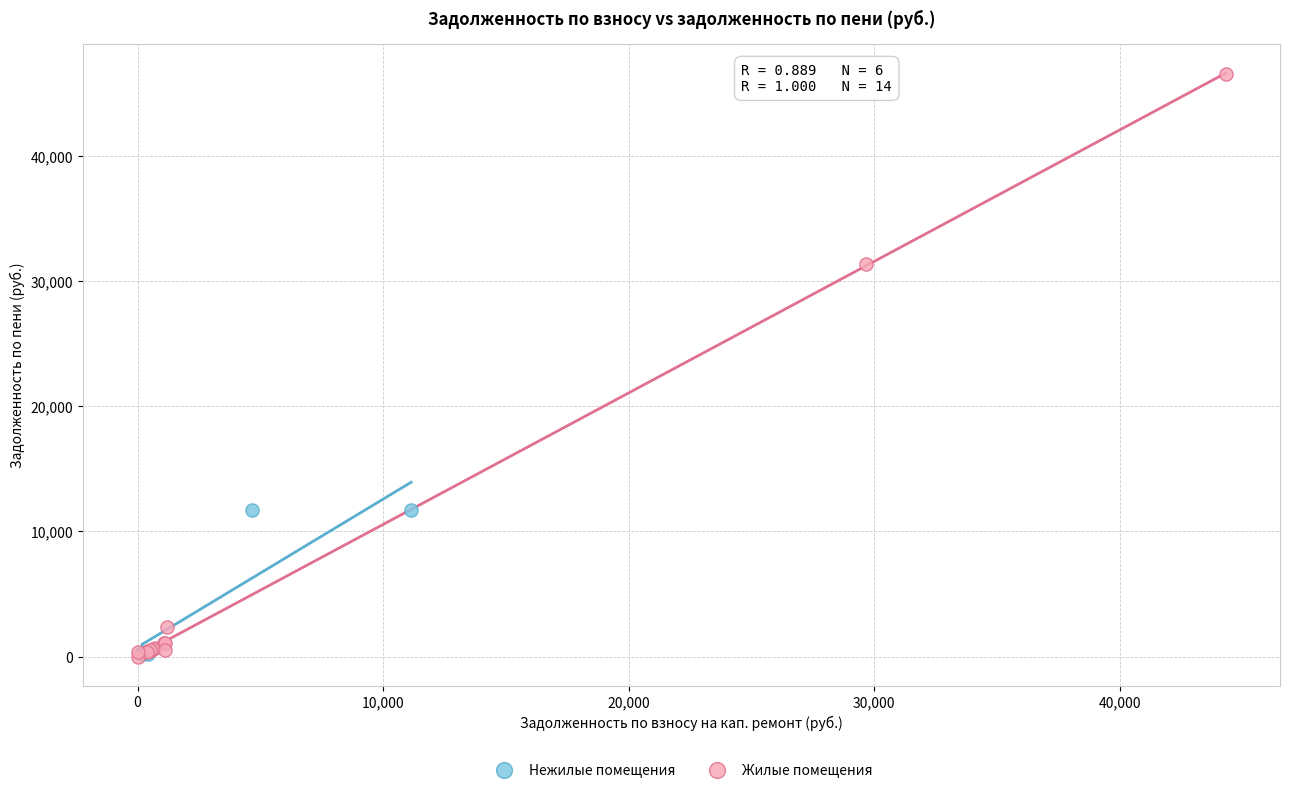

What are all the series names shown in the legend?

Нежилые помещения, Жилые помещения